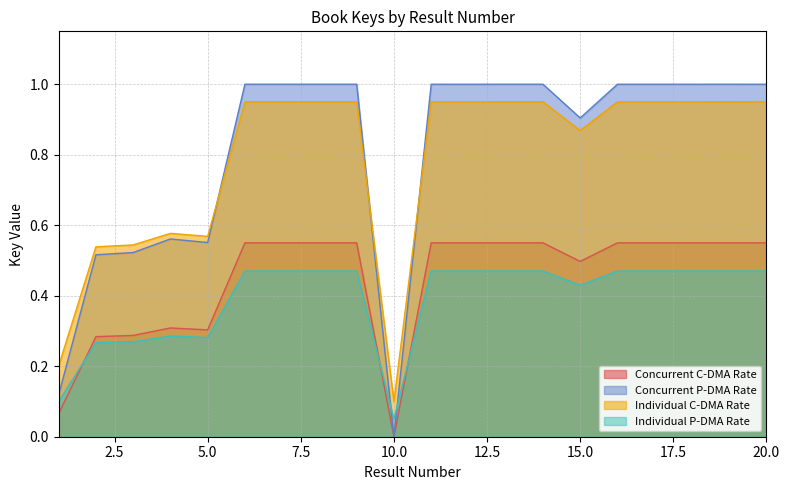

What is the difference between the maximum and second lowest values in the Concurrent C-DMA Rate series?

0.9